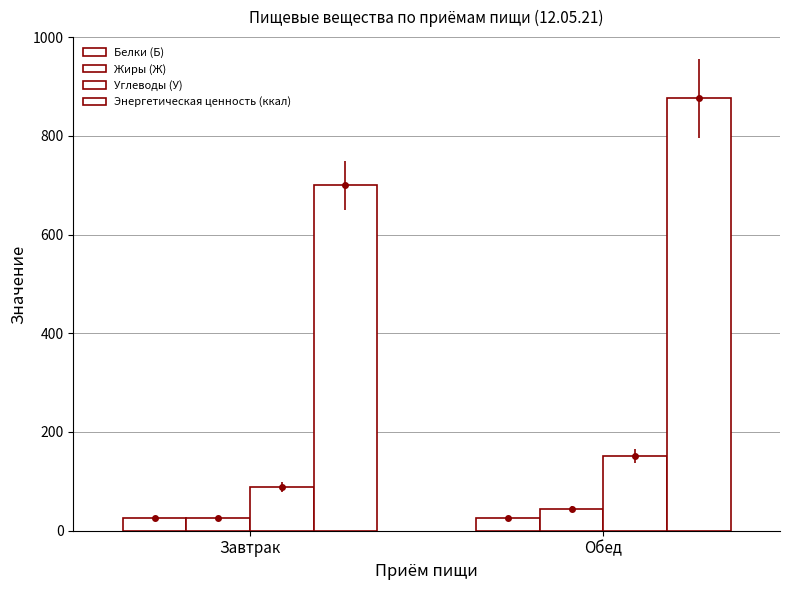

How many data points does each series have?

2